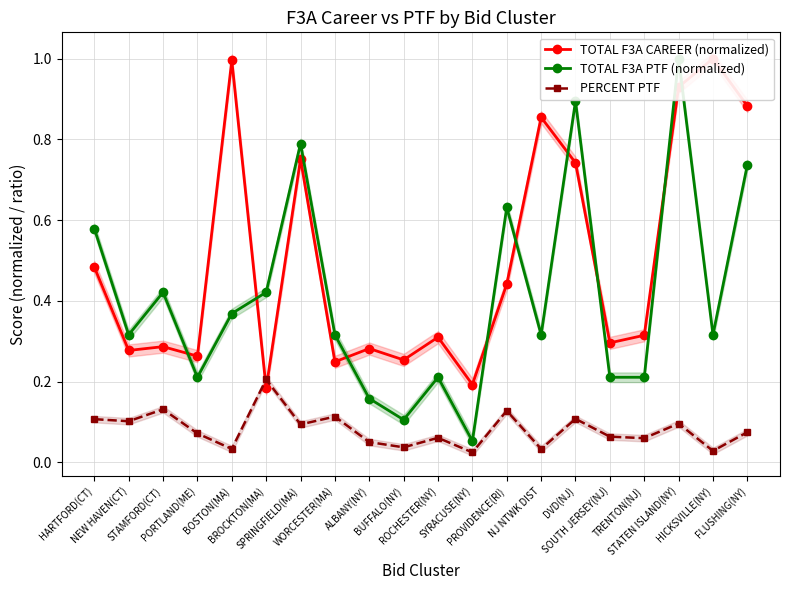

Reading left to right, what are all the values shown in this chart?

TOTAL F3A CAREER (normalized): 0.5	0.3	0.3	0.3	1.0	0.2	0.8	0.2	0.3	0.3	0.3	0.2	0.4	0.9	0.7	0.3	0.3	0.9	1.0	0.9
TOTAL F3A PTF (normalized): 0.6	0.3	0.4	0.2	0.4	0.4	0.8	0.3	0.2	0.1	0.2	0.1	0.6	0.3	0.9	0.2	0.2	1.0	0.3	0.7
PERCENT PTF: 0.1	0.1	0.1	0.1	0.0	0.2	0.1	0.1	0.1	0.0	0.1	0.0	0.1	0.0	0.1	0.1	0.1	0.1	0.0	0.1